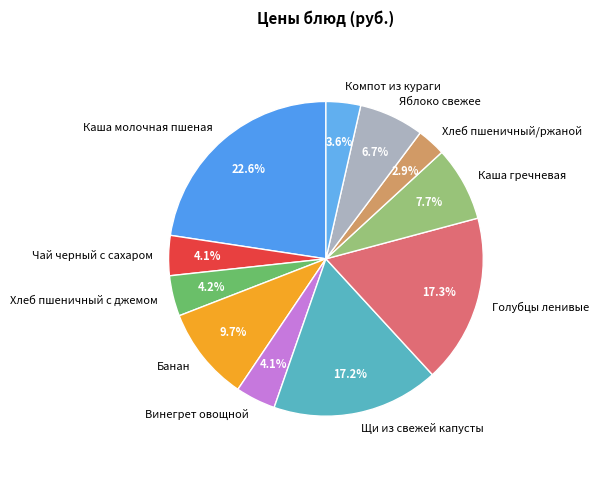

Approximately how many times larger is the value at Компот из кураги compared to Каша гречневая?

0.5